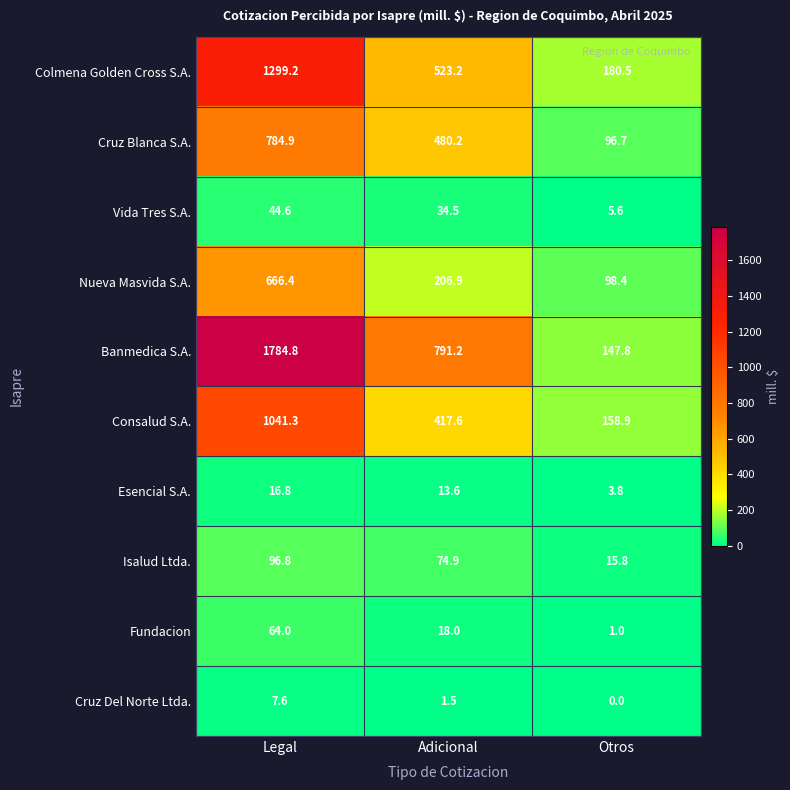

Which label corresponds to the smallest value in the chart?

Otros